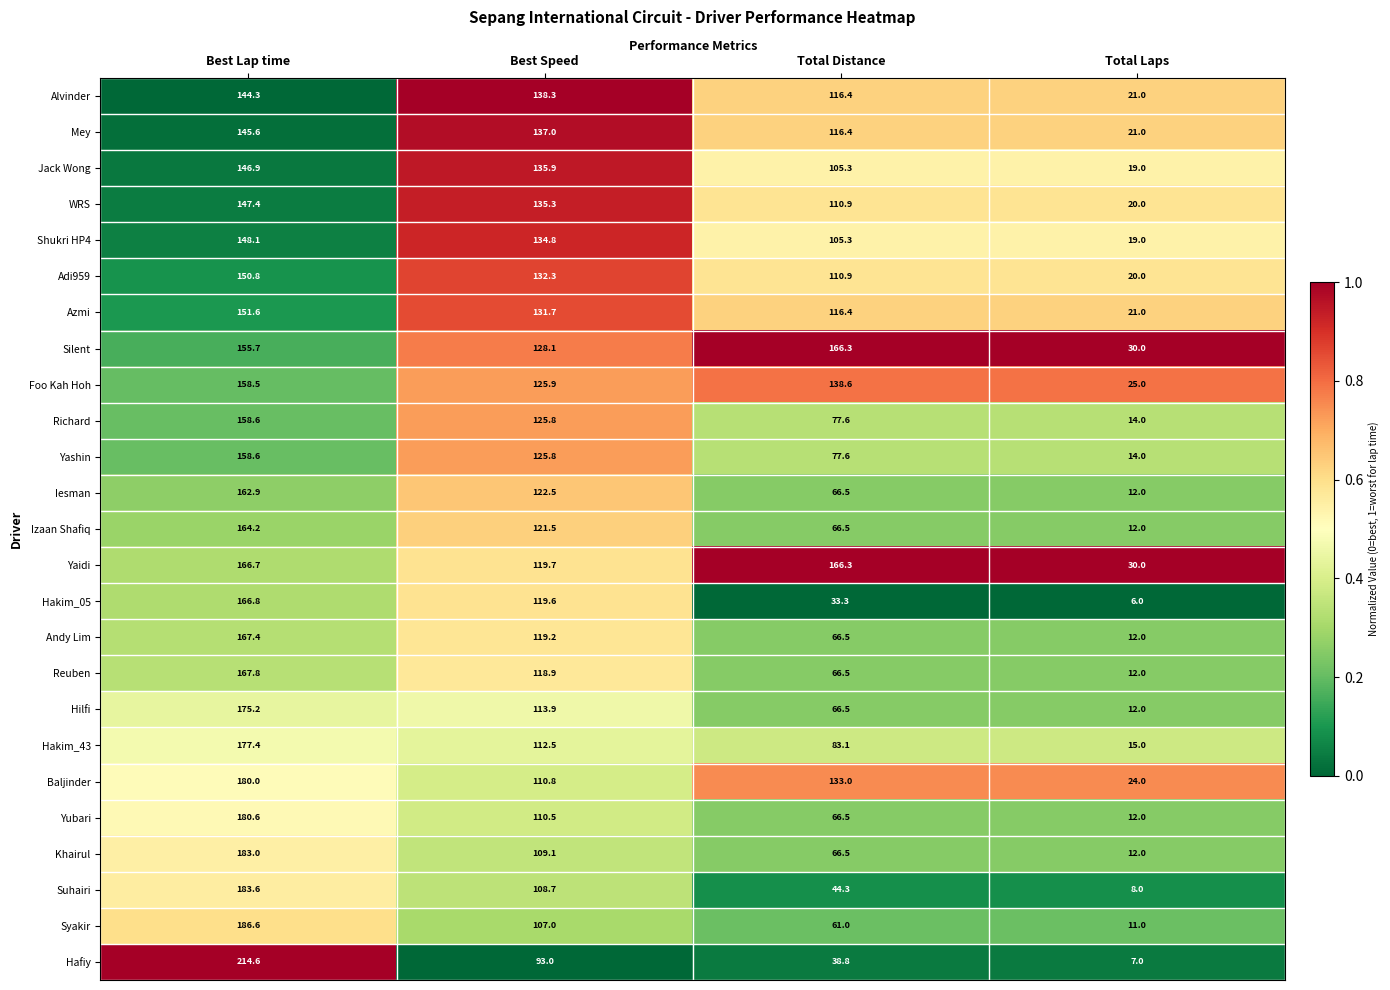

Which series has the largest total across all categories?

Yaidi